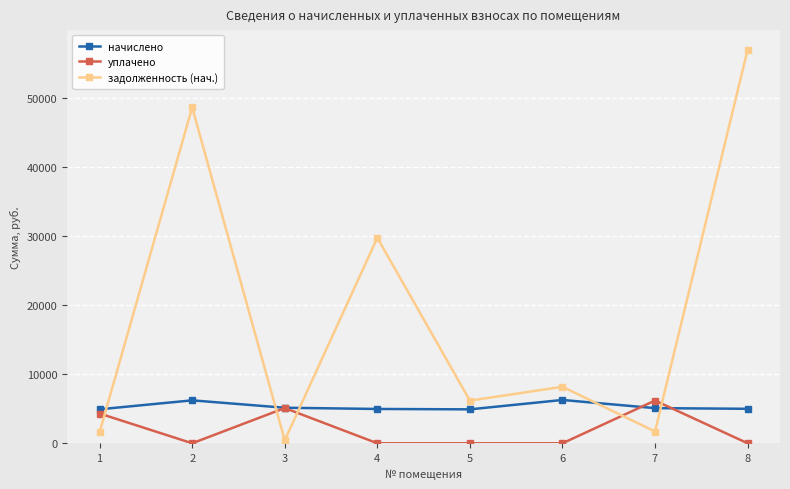

The value of уплачено at 3 is 7671.7. True or false?

False